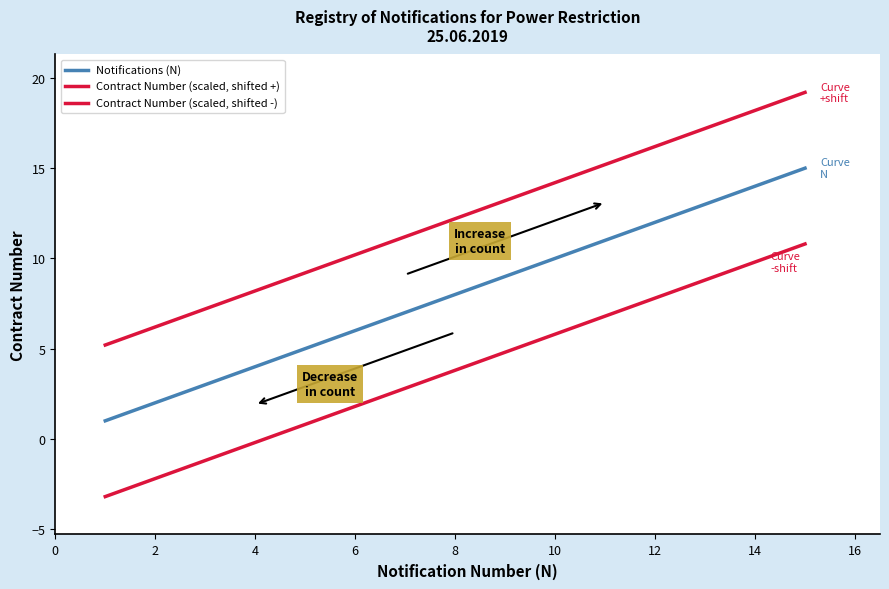

At how many categories does at least one series exceed 9?

11